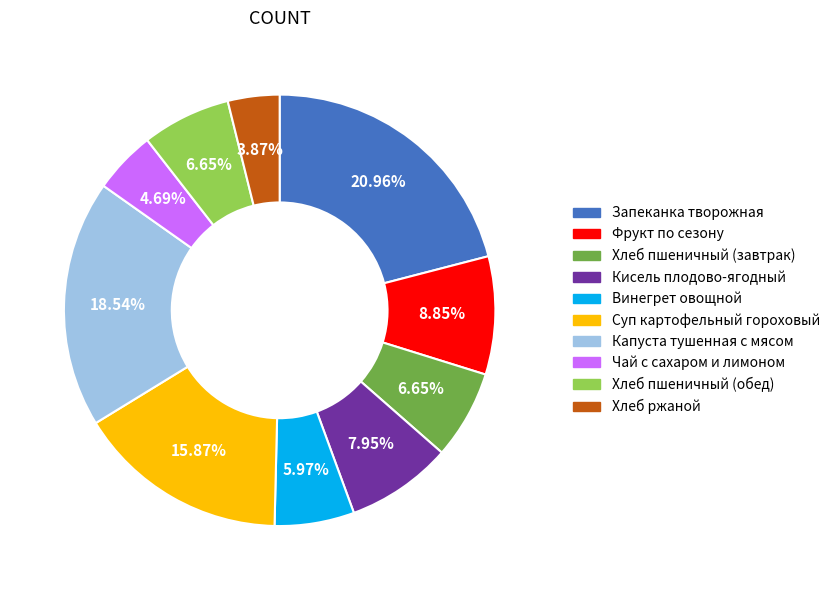

How many segments does this pie chart have?

10